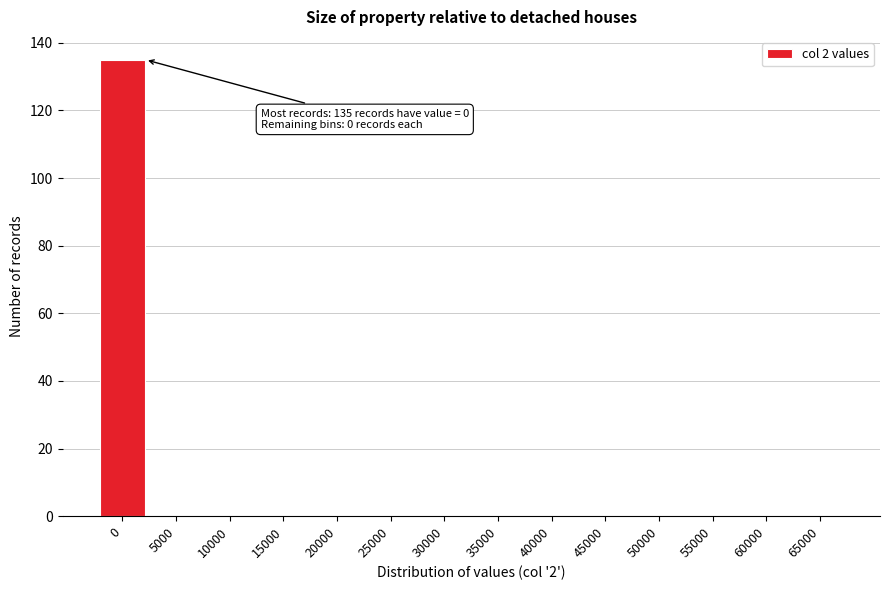

Reading left to right, list all the values displayed in this chart.

0=135	5000=0	10000=0	15000=0	20000=0	25000=0	30000=0	35000=0	40000=0	45000=0	50000=0	55000=0	60000=0	65000=0